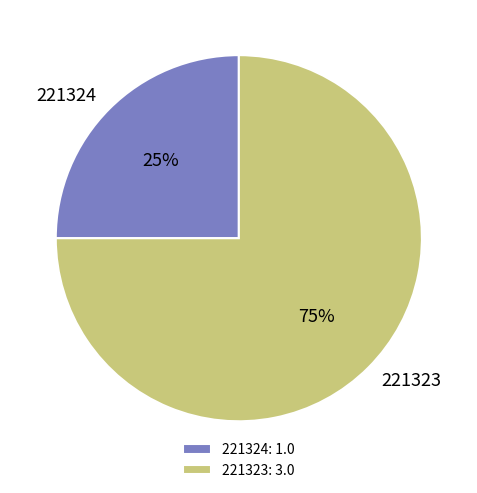

To the nearest percent, what percentage of the pie is 221323?

75%